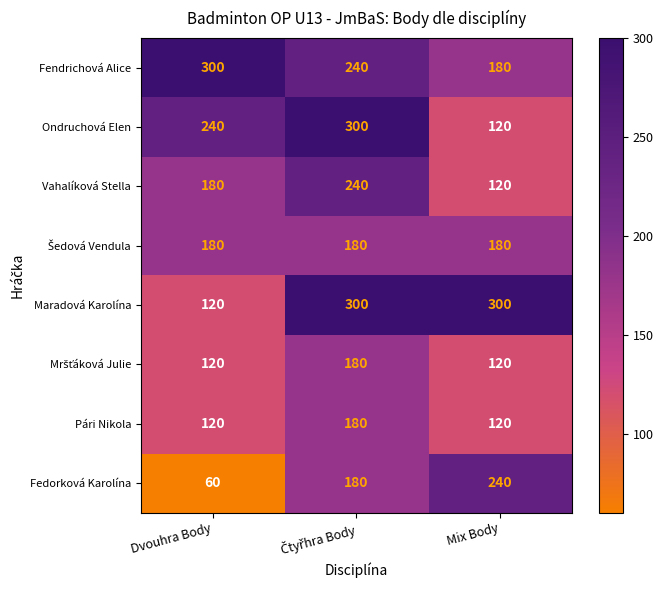

How many data points does each series have?

3